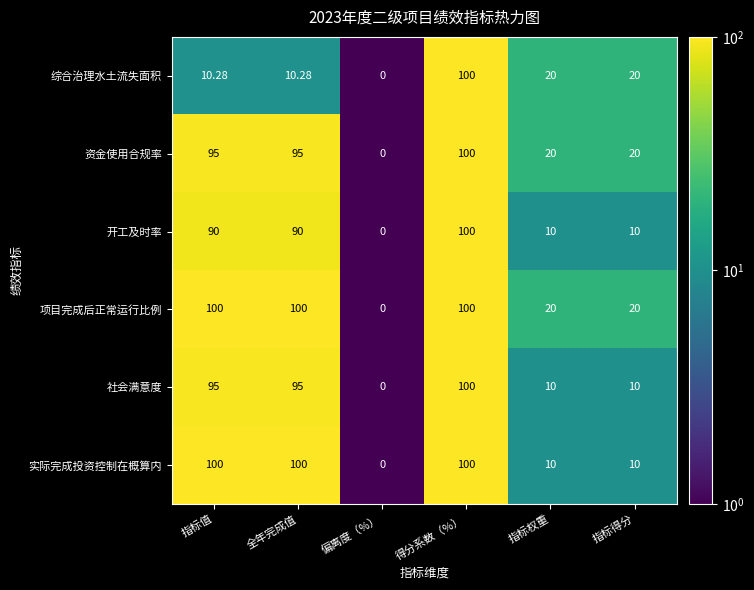

At which category is the sum across all series the highest?

得分系数（%）